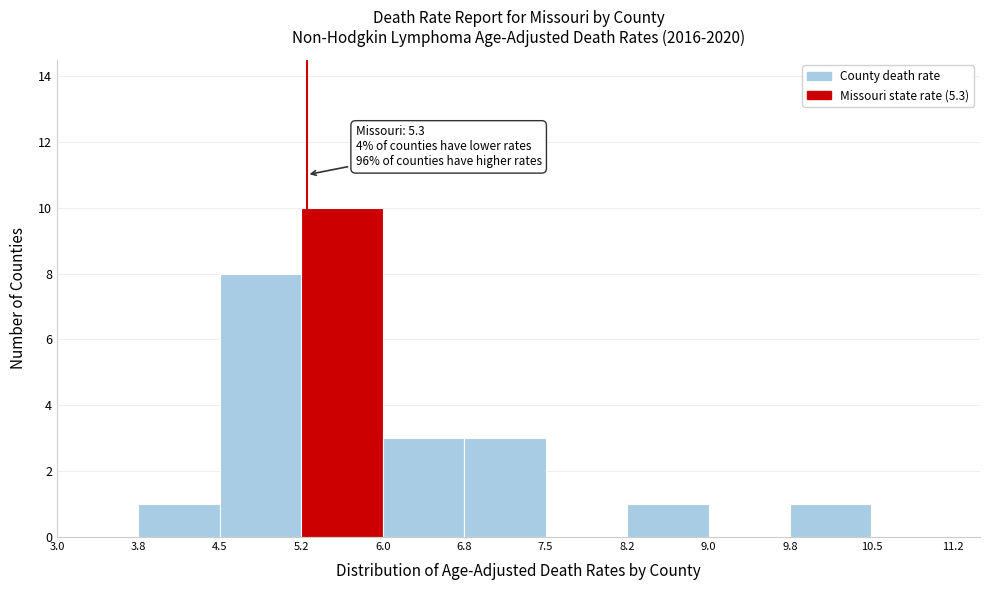

Over which range of the x-axis is the bar tallest?

5.2 to 6.0